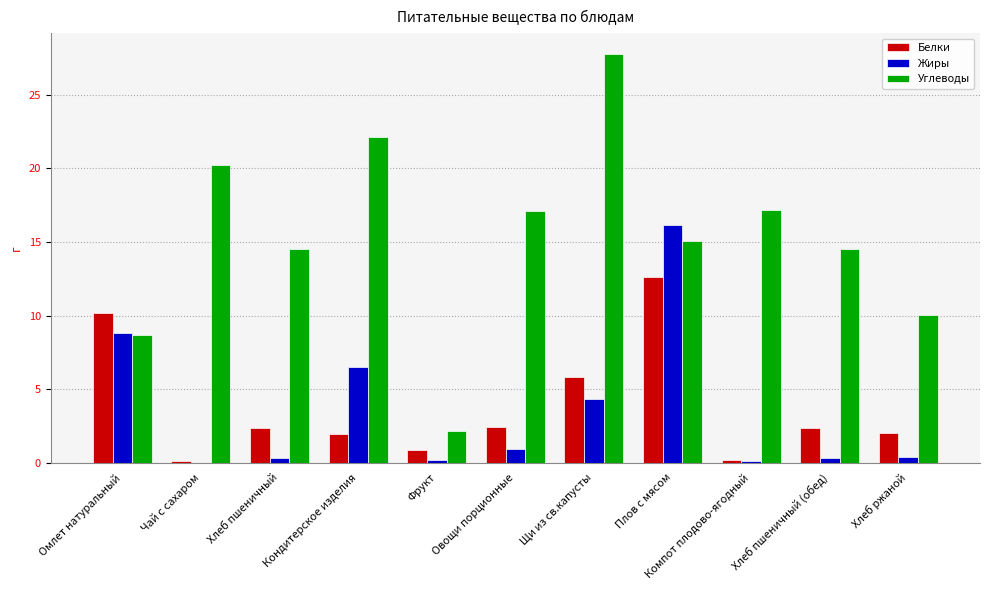

True or false: Белки has a value of 2.4 at Хлеб пшеничный.

True